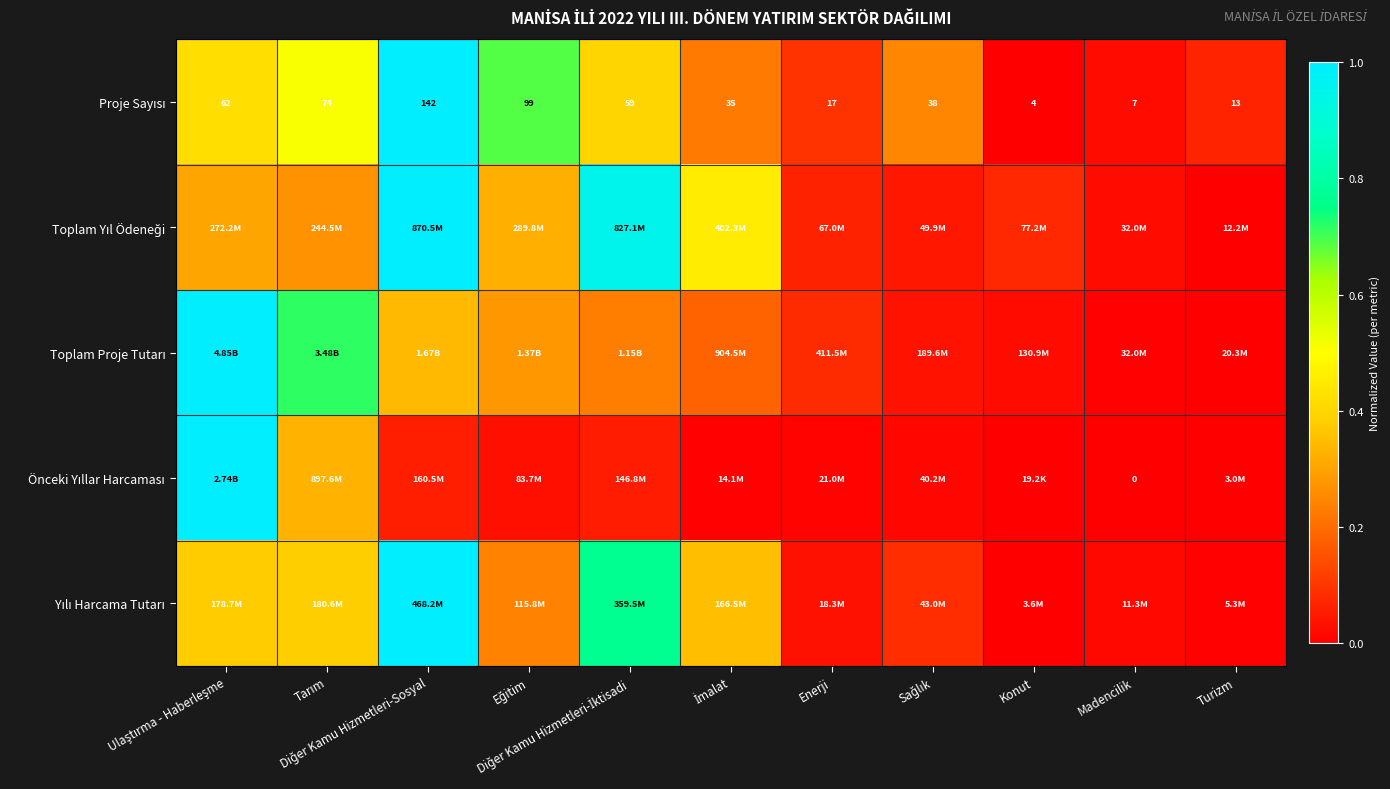

What is the maximum value for Toplam Proje Tutarı?

1.0